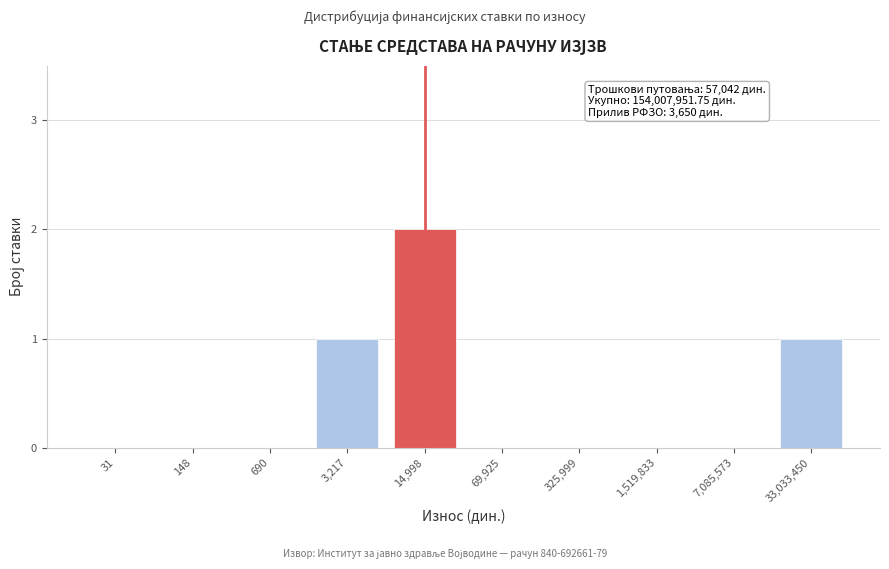

Reading right to left, transcribe all the data shown in this chart.

33,033,450=1	7,085,573=0	1,519,833=0	325,999=0	69,925=0	14,998=2	3,217=1	690=0	148=0	31=0